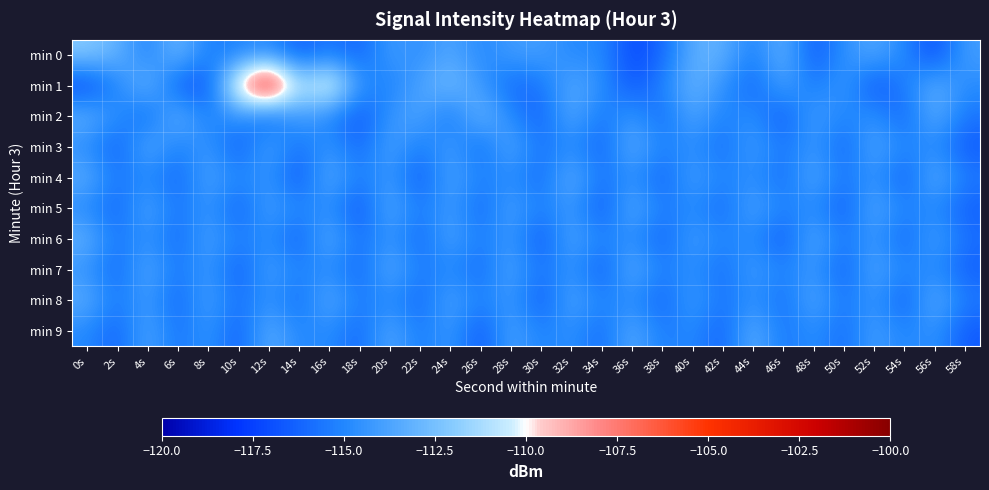

Which series changed the most between 12s and 20s?

min 1